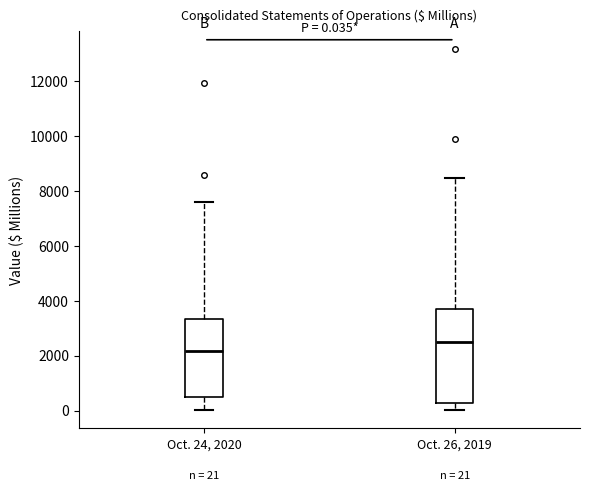

Which box's median line is the highest?

Oct. 26, 2019